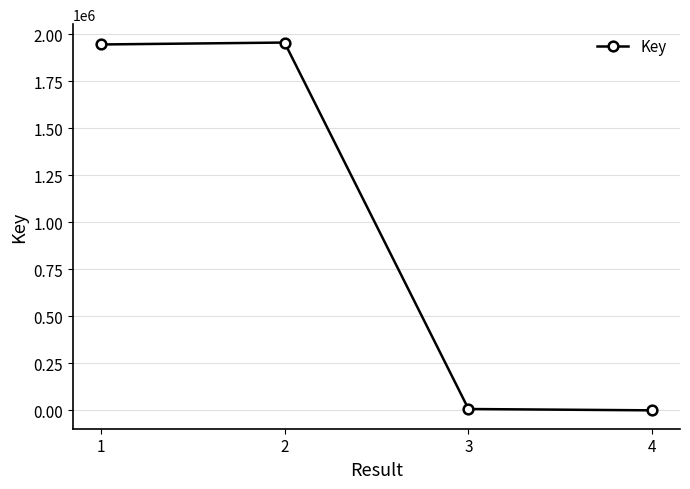

The chart shows a value of 410 at 4. True or false?

True